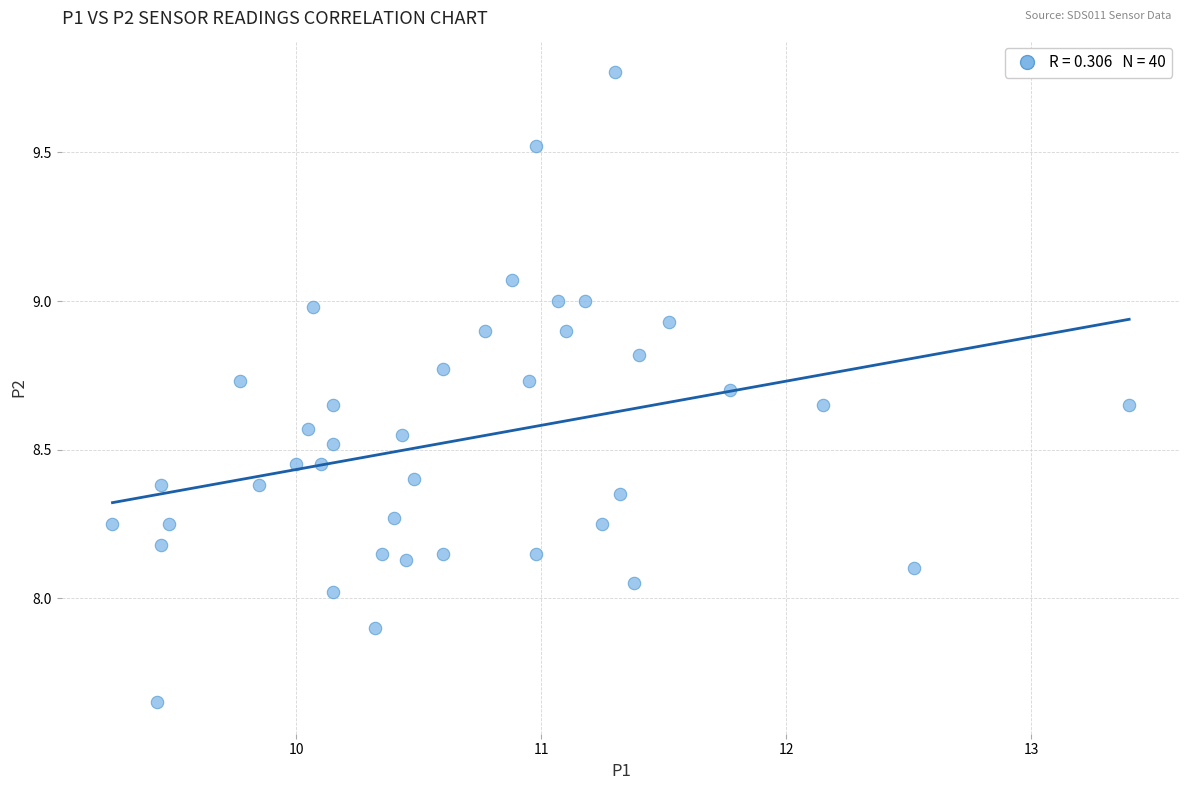

What is the range of Y values (max minus min)?

2.1